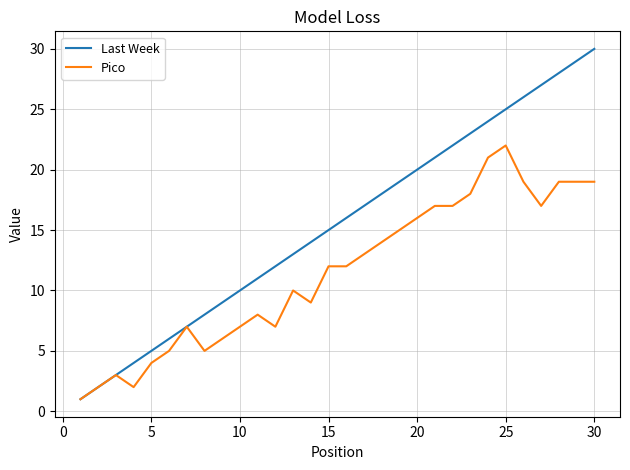

Which series has the widest spread of values?

Last Week